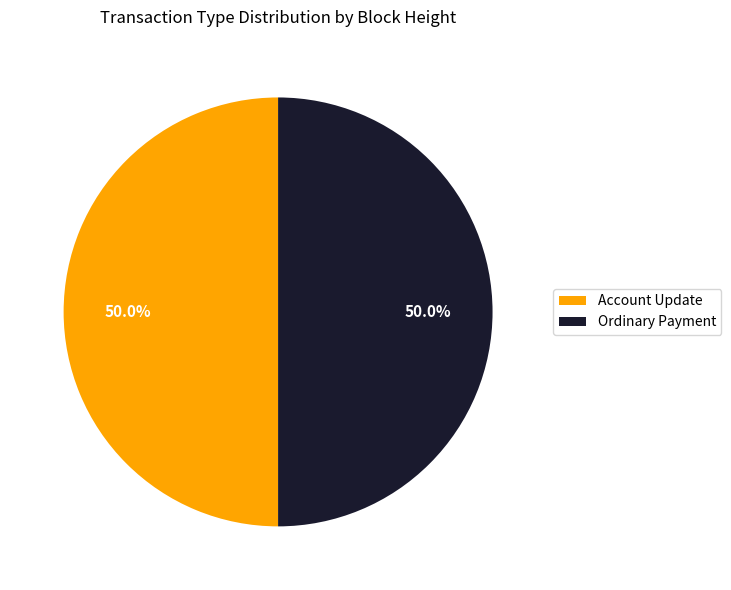

How many slices are in this pie chart?

2